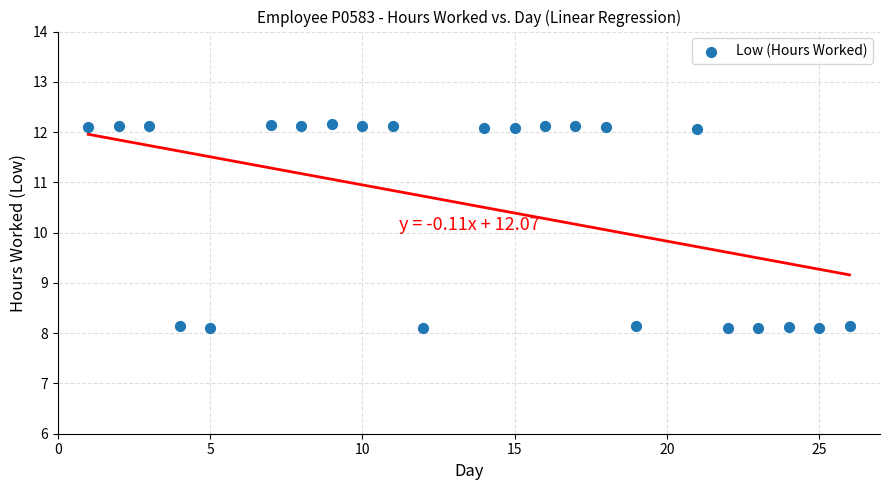

What is the range of X values (max minus min)?

25.0